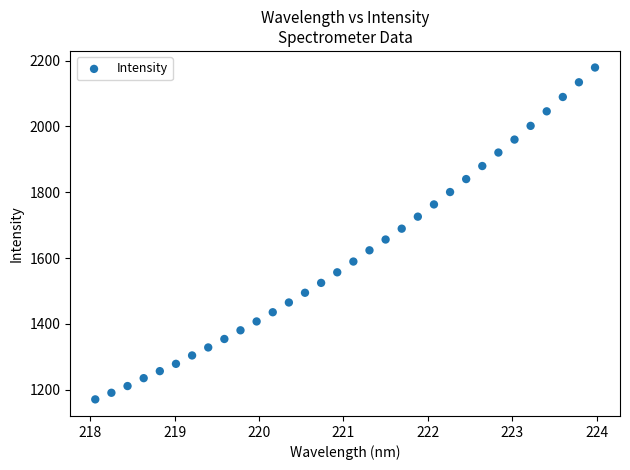

What is the range of X values (max minus min)?

5.9